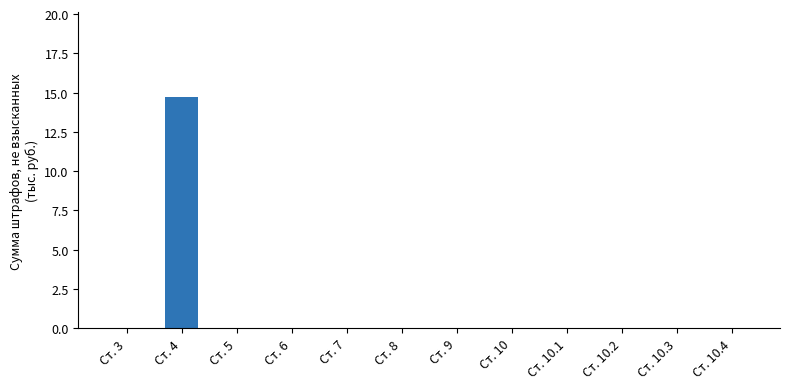

Reading left to right, extract all data points from this chart.

Ст. 3=0.0	Ст. 4=14.7	Ст. 5=0.0	Ст. 6=0.0	Ст. 7=0.0	Ст. 8=0.0	Ст. 9=0.0	Ст. 10=0.0	Ст. 10.1=0.0	Ст. 10.2=0.0	Ст. 10.3=0.0	Ст. 10.4=0.0